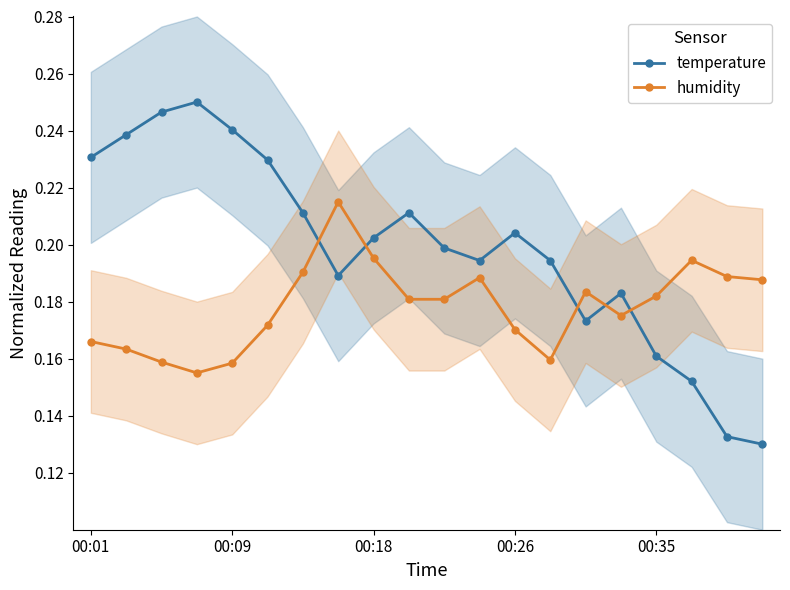

How many intersections are there between humidity and temperature?

5